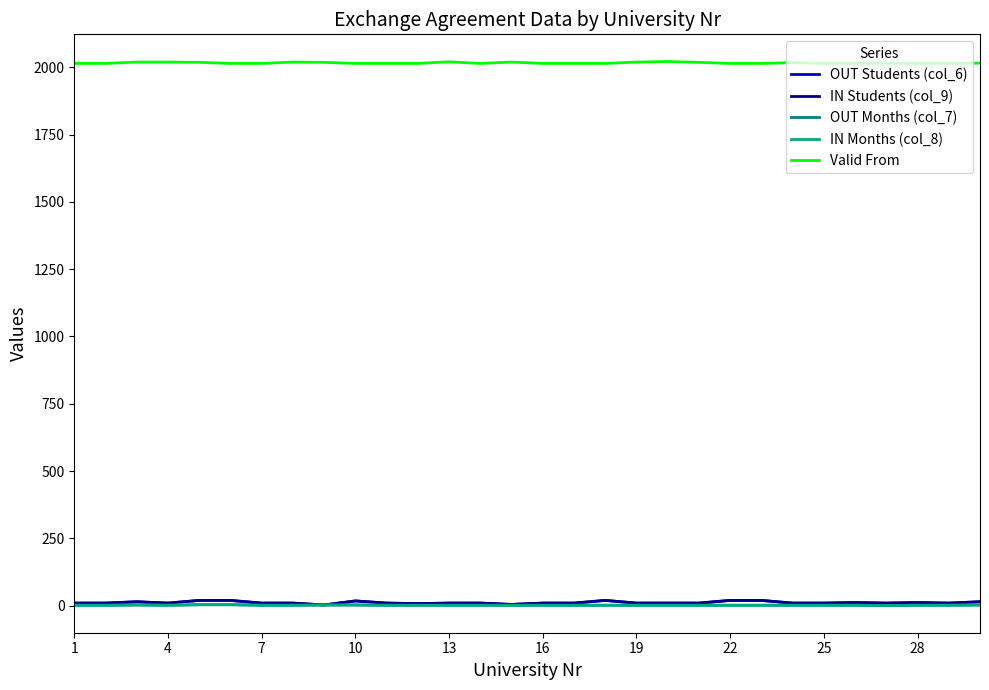

Does the chart have visible grid lines?

No